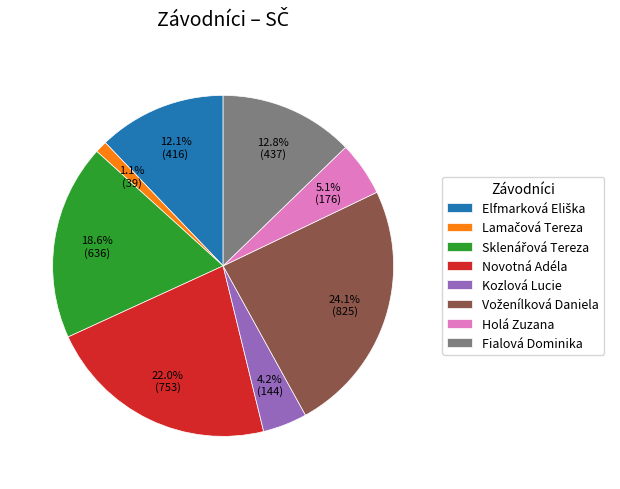

Is there any slice that represents more than half of the pie?

No